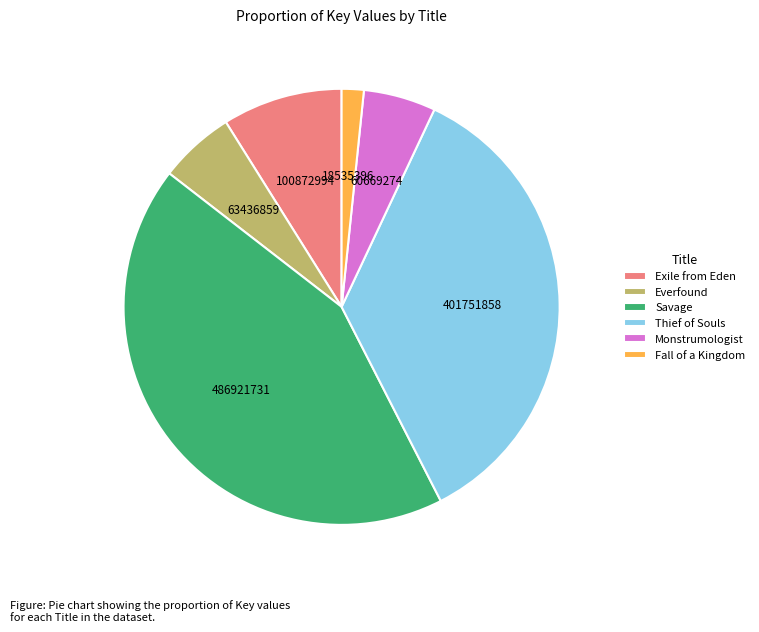

What is the ratio of the value at Everfound to the value at Monstrumologist?

1.0